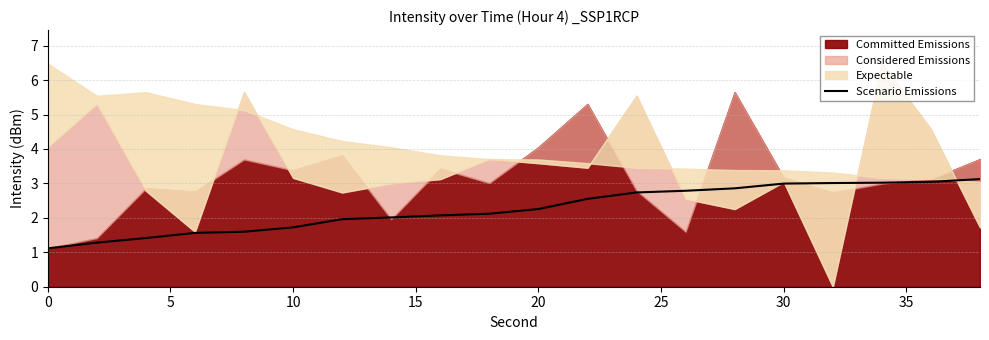

What is the lowest value of the Scenario Emissions series?

1.1